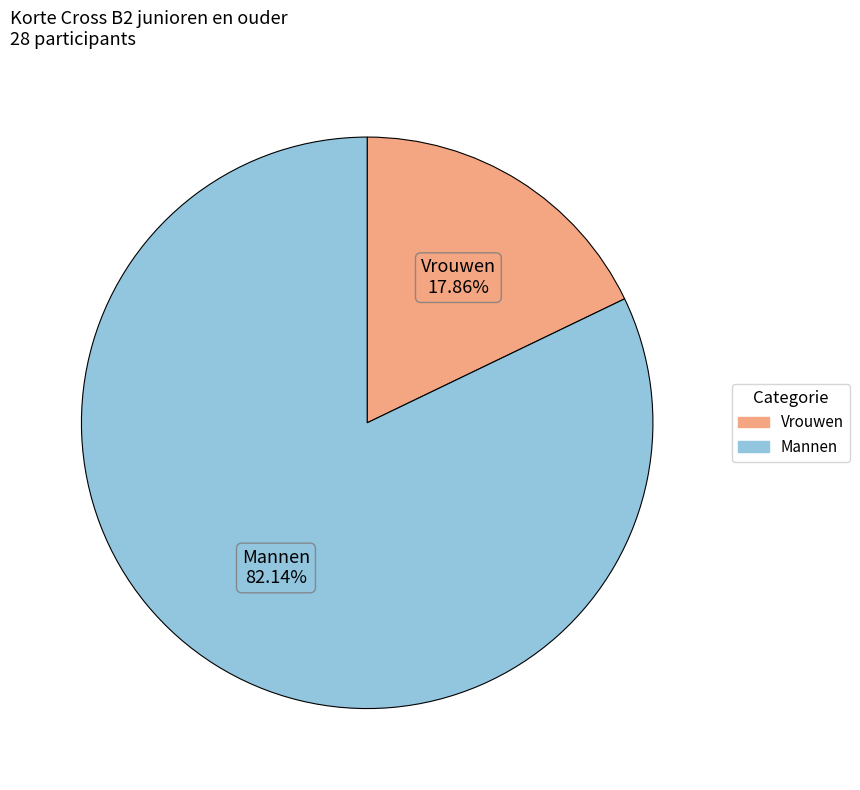

Is there any slice that represents more than half of the pie?

Yes